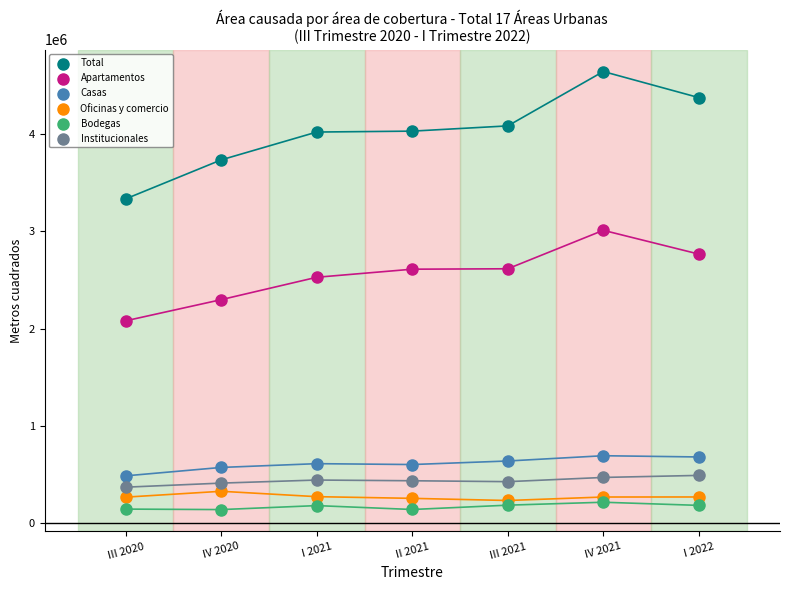

Which series reaches the minimum Y coordinate?

Bodegas